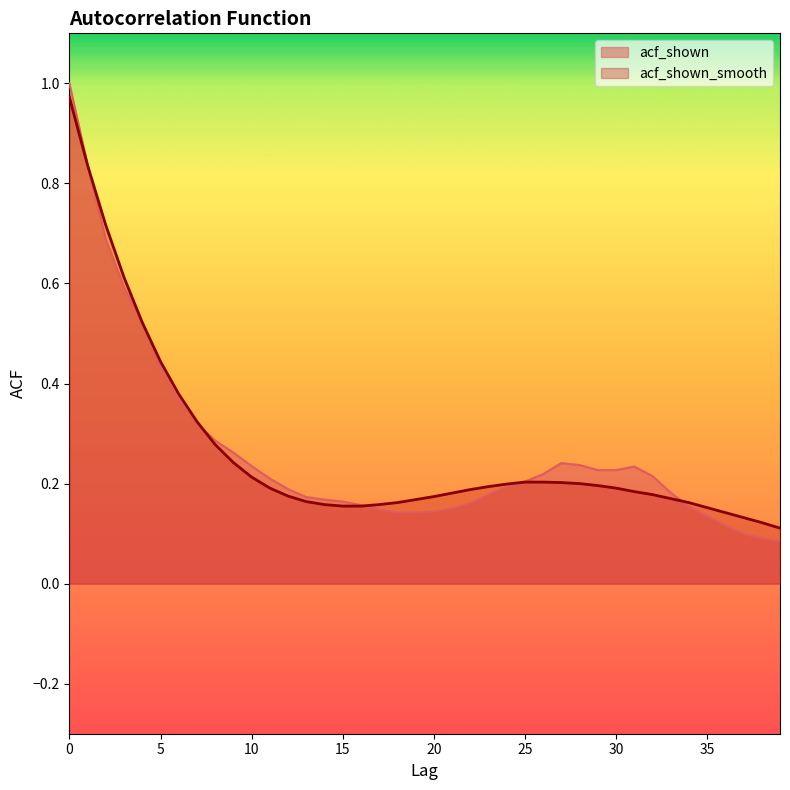

What is the value of the acf_shown_smooth point at the 32nd from the left?

0.2